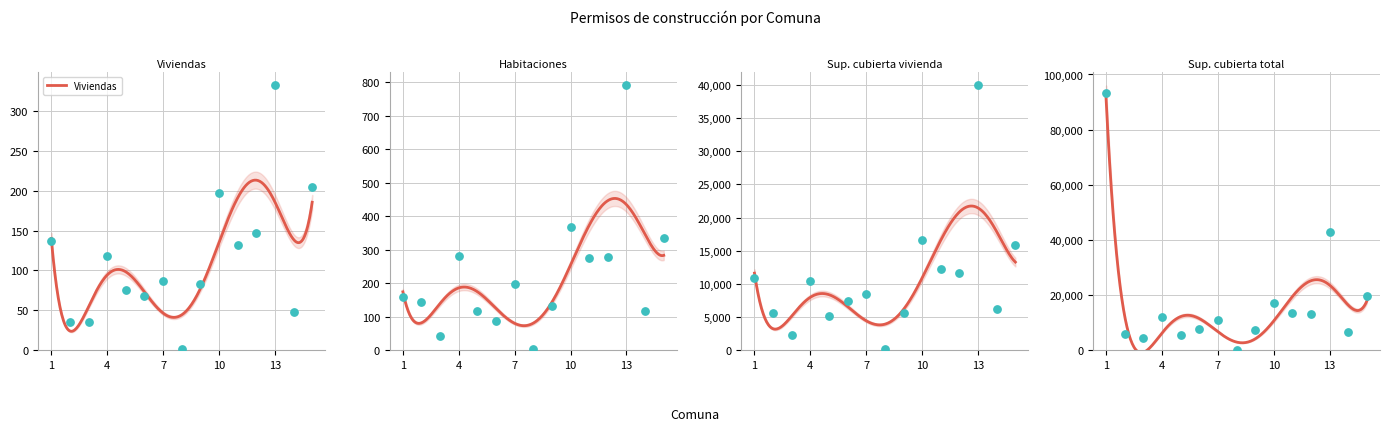

Which series reaches the minimum Y coordinate?

Viviendas